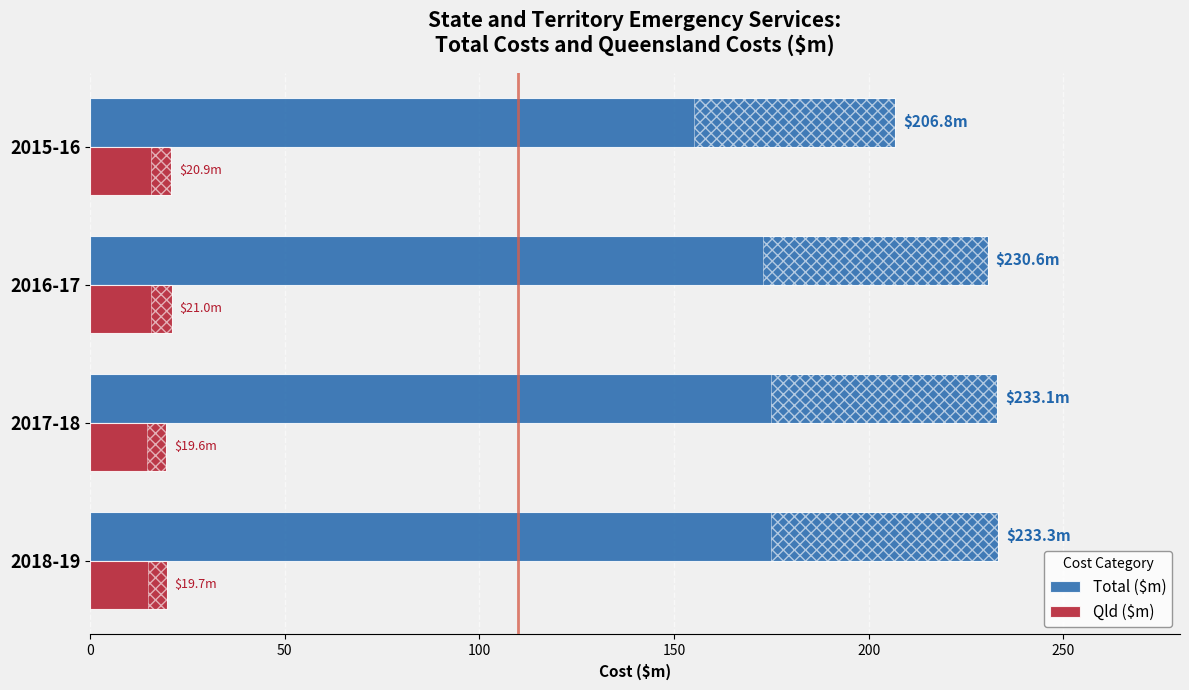

Which series has the largest total across all categories?

Total ($m)